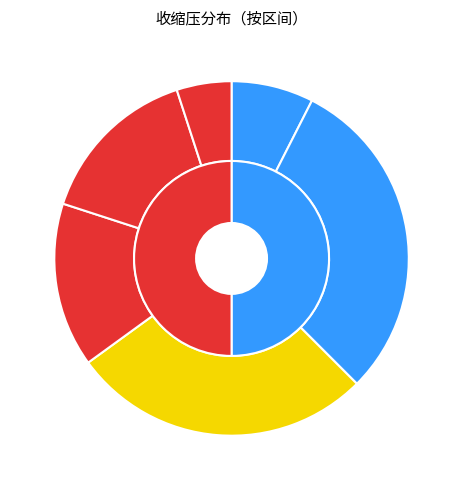

Is 116 the majority of the pie?

No